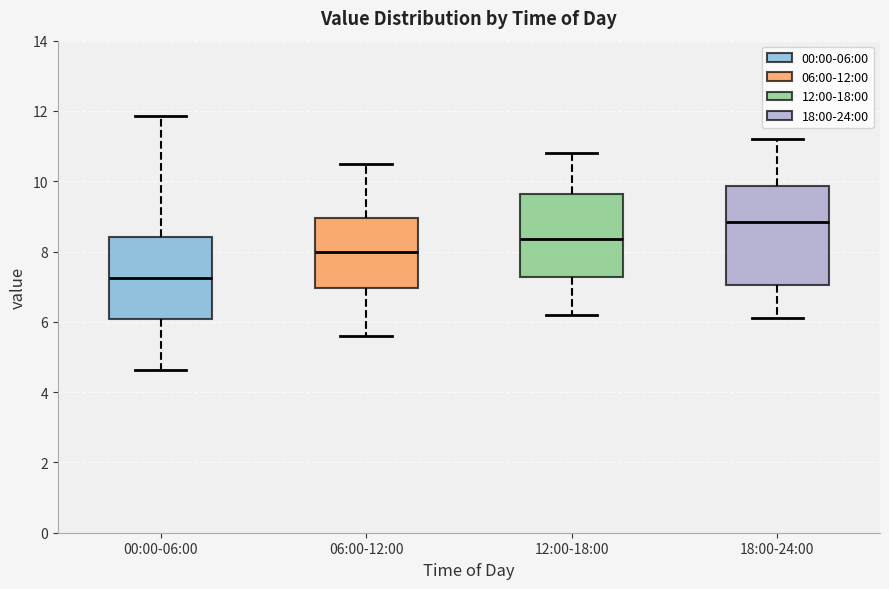

Which box has the lowest median line?

00:00-06:00